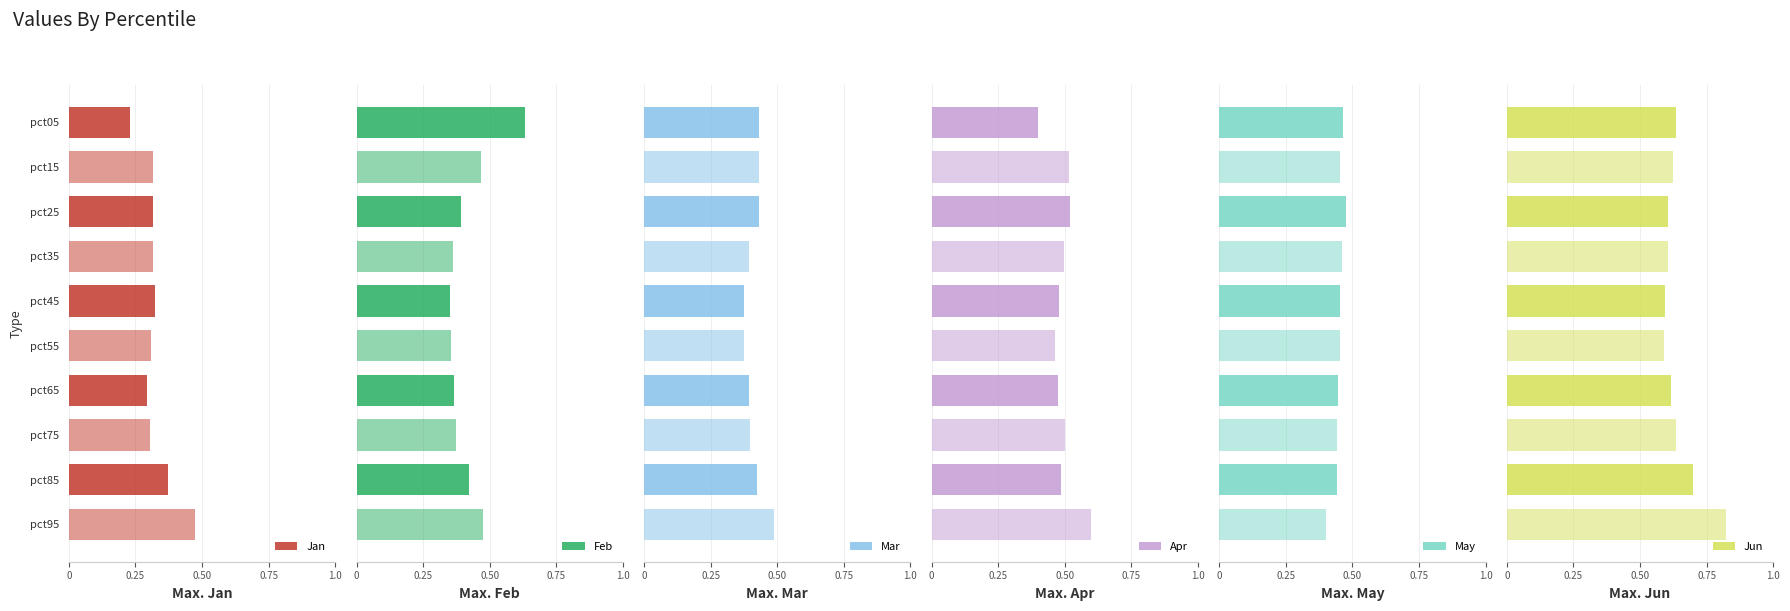

What is the highest value of the Jun series?

0.8